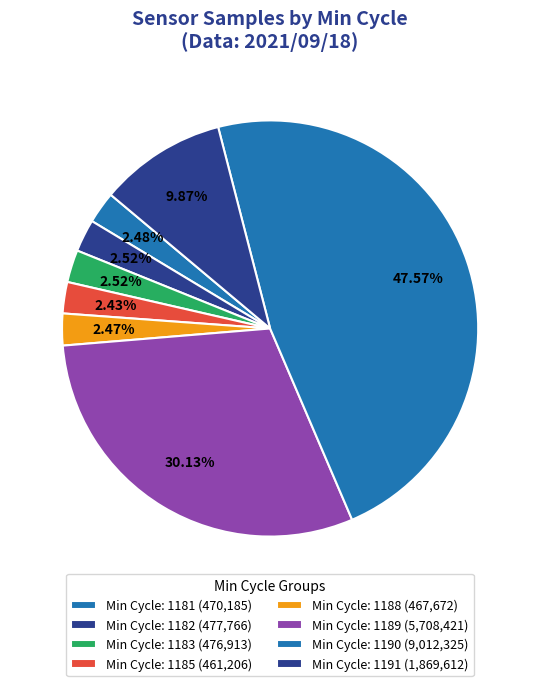

Count the number of slices in the pie.

8